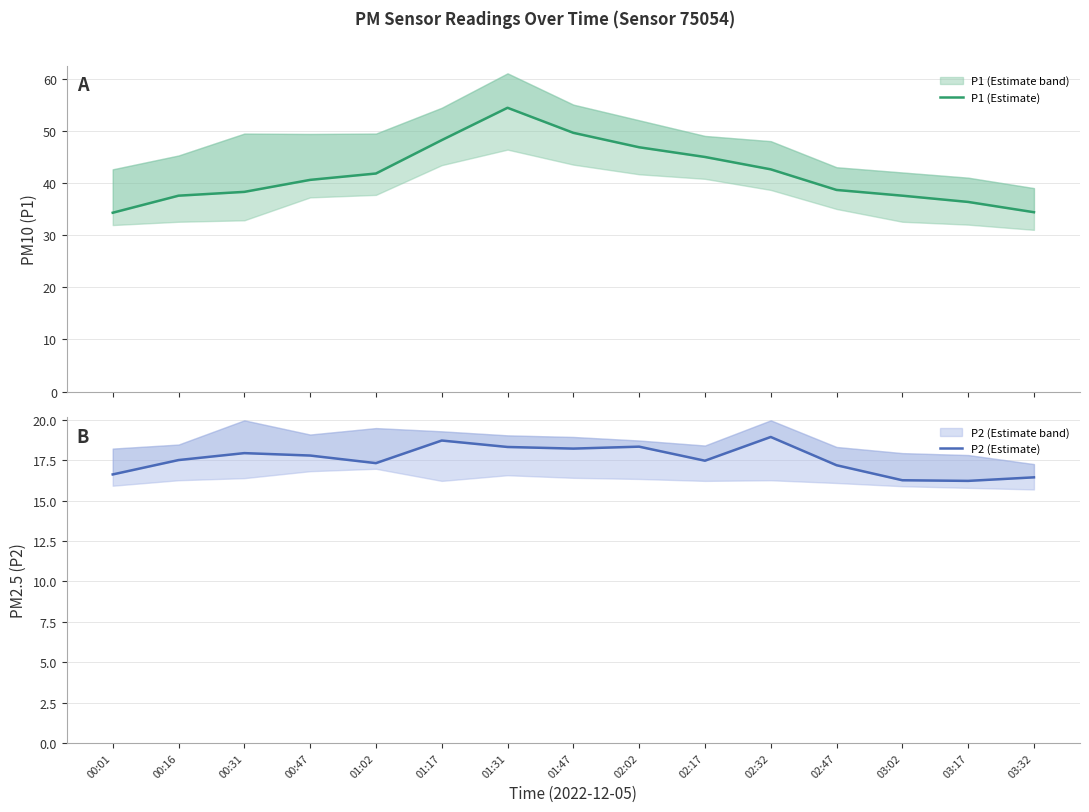

True or false: P1 (Estimate) has a value of 36.2 at 01:31.

False